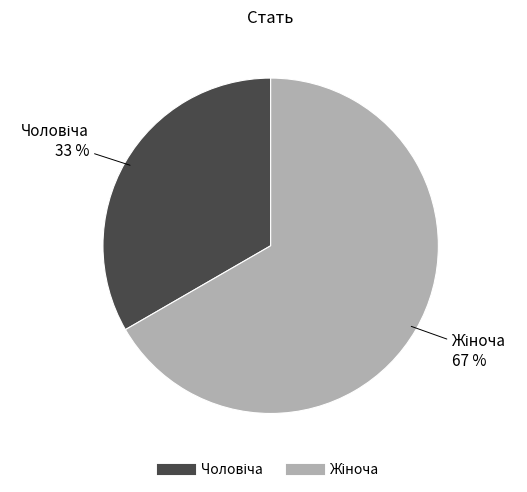

Count the number of slices in the pie.

2